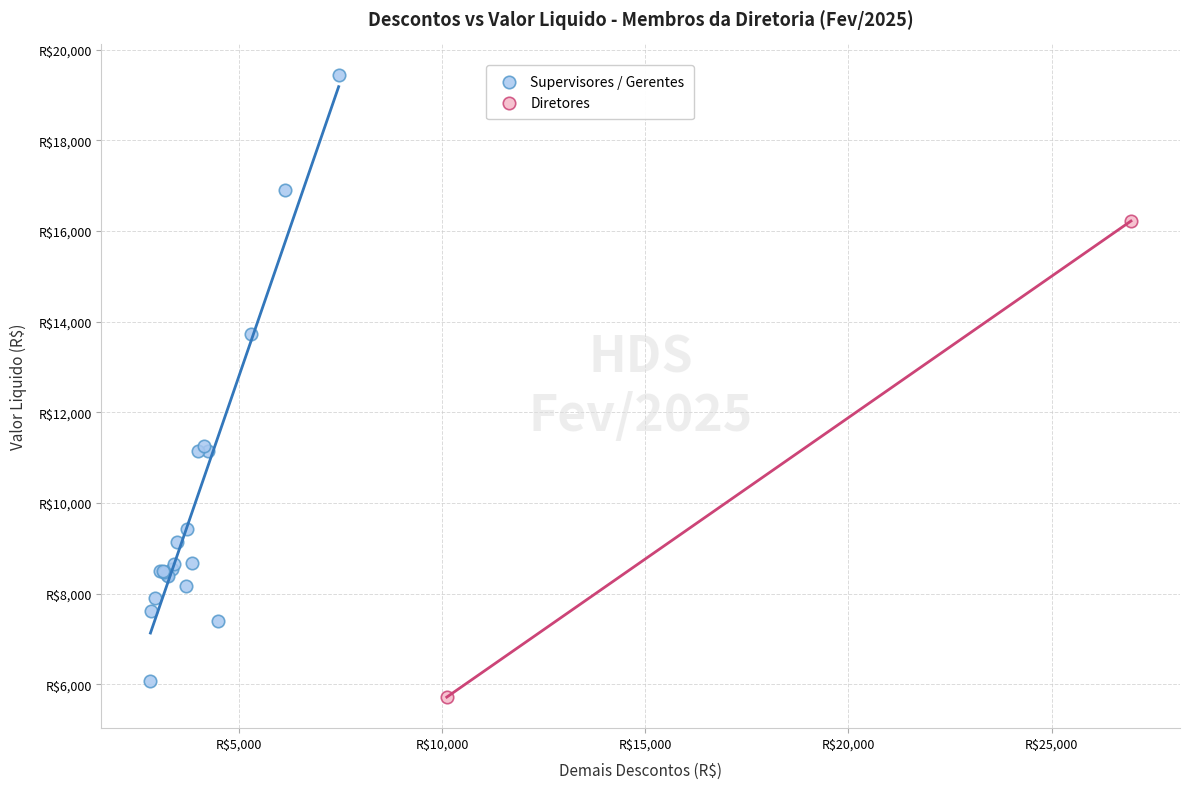

Which series reaches the maximum Y coordinate?

Supervisores / Gerentes